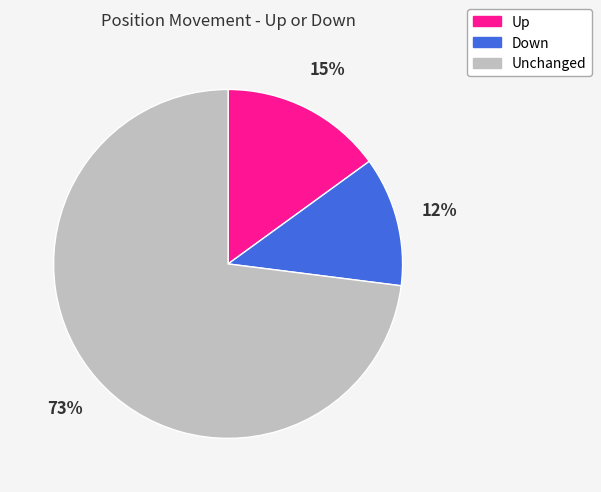

To the nearest percent, what is the difference between the largest and smallest slice percentages?

61%